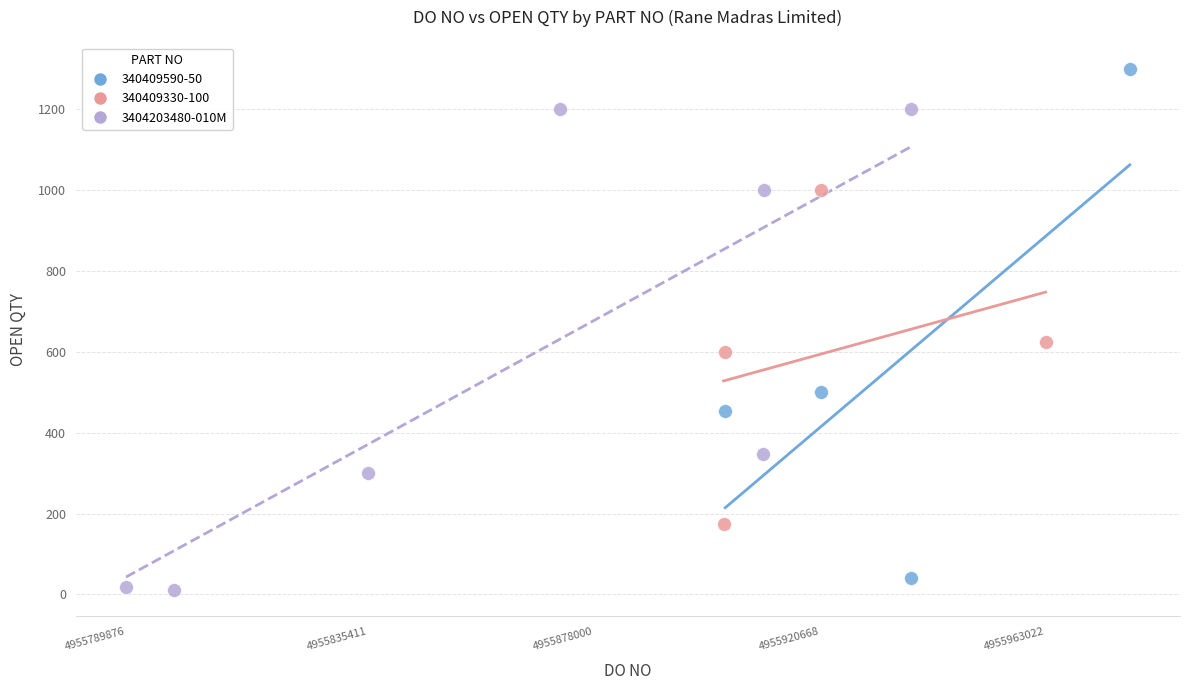

Which series reaches the maximum Y coordinate?

340409590-50